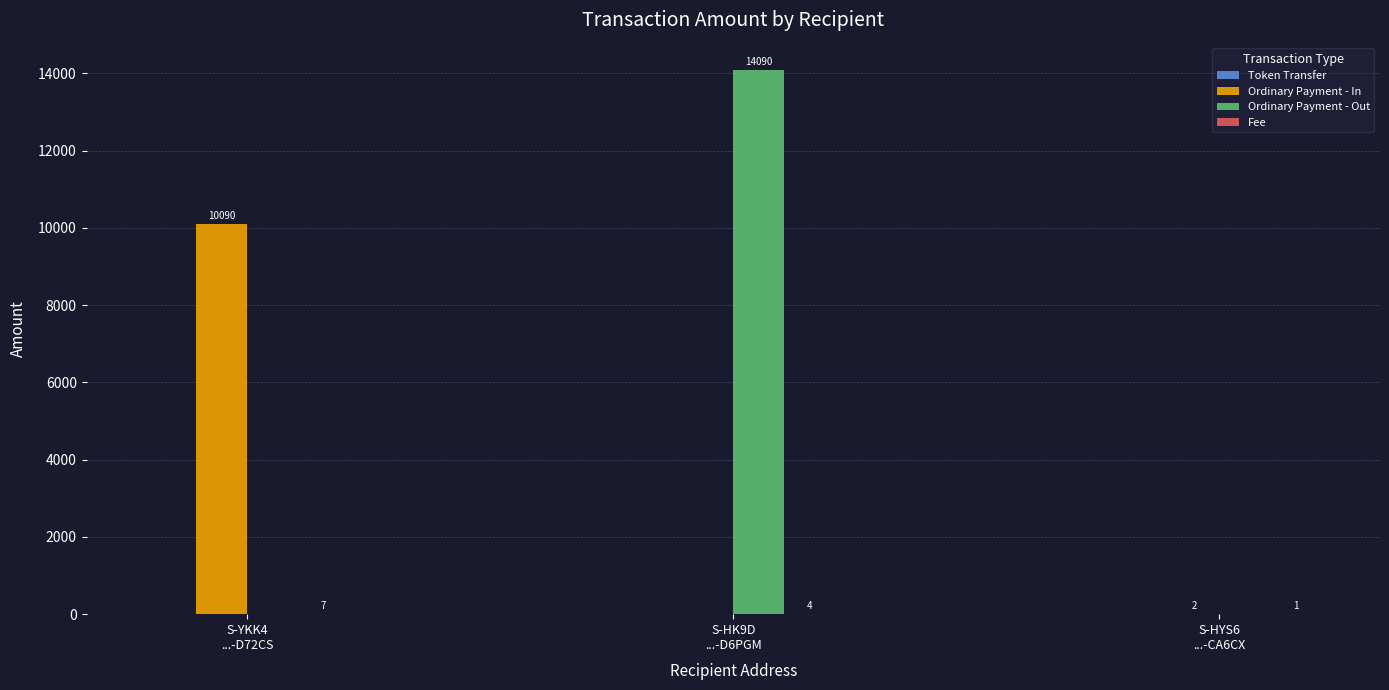

How many Ordinary Payment - Out values are between 0 and 14090?

3